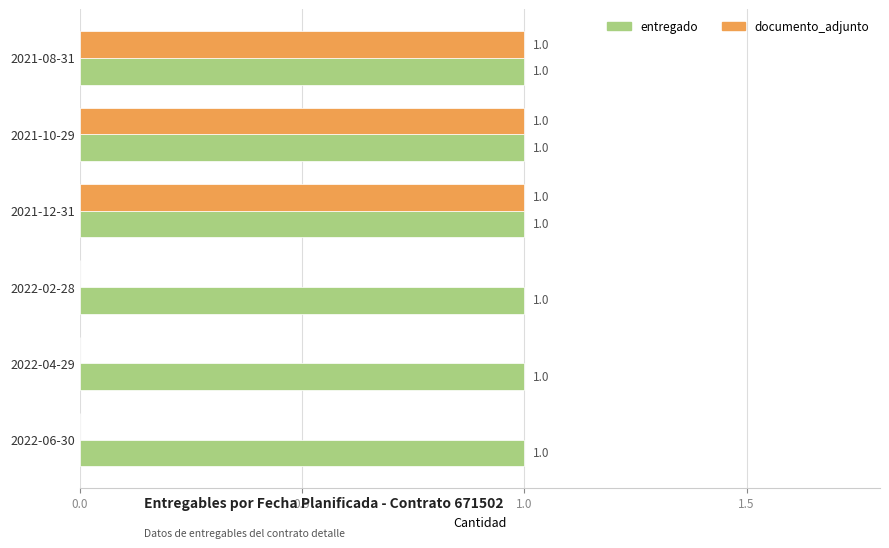

Which series has the largest range (max minus min)?

documento_adjunto